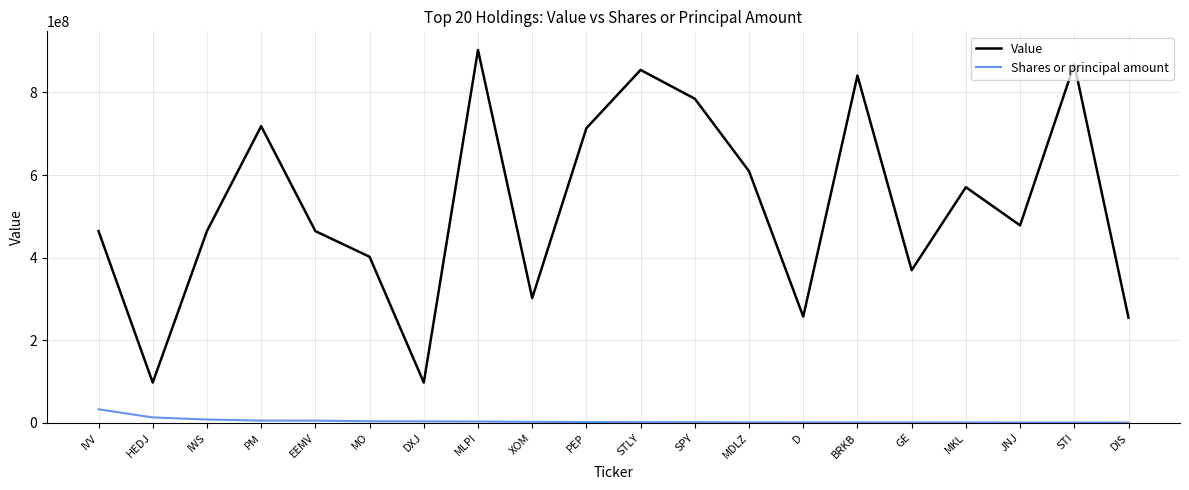

How many lines are shown in the chart?

2